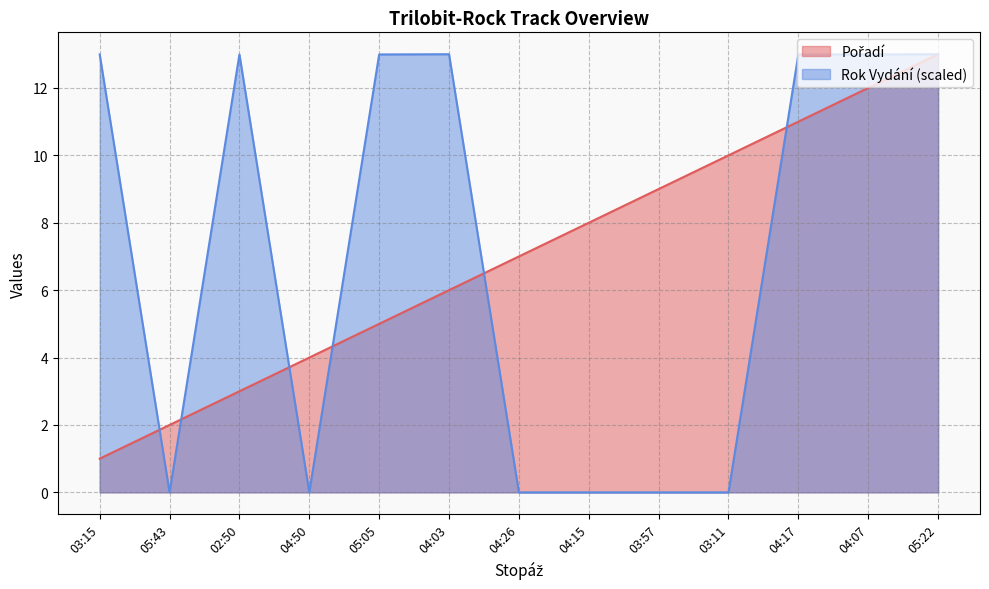

Which category has the lowest value in the Rok Vydání series?

05:43